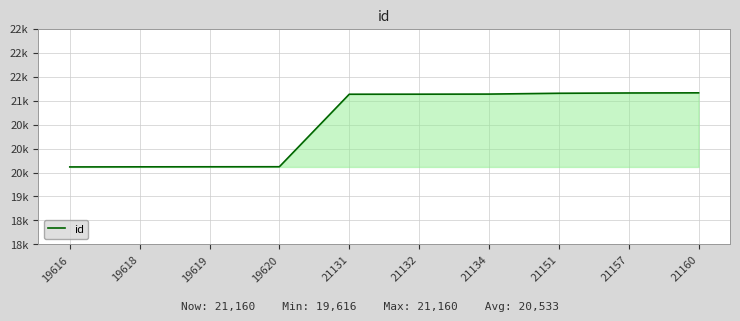

Does the chart have visible grid lines?

Yes